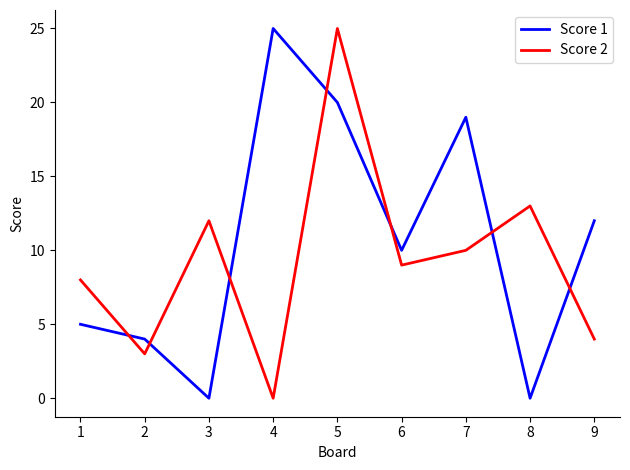

Reading left to right, what are all the values shown in this chart?

Score 1: 5	4	0	25	20	10	19	0	12
Score 2: 8	3	12	0	25	9	10	13	4